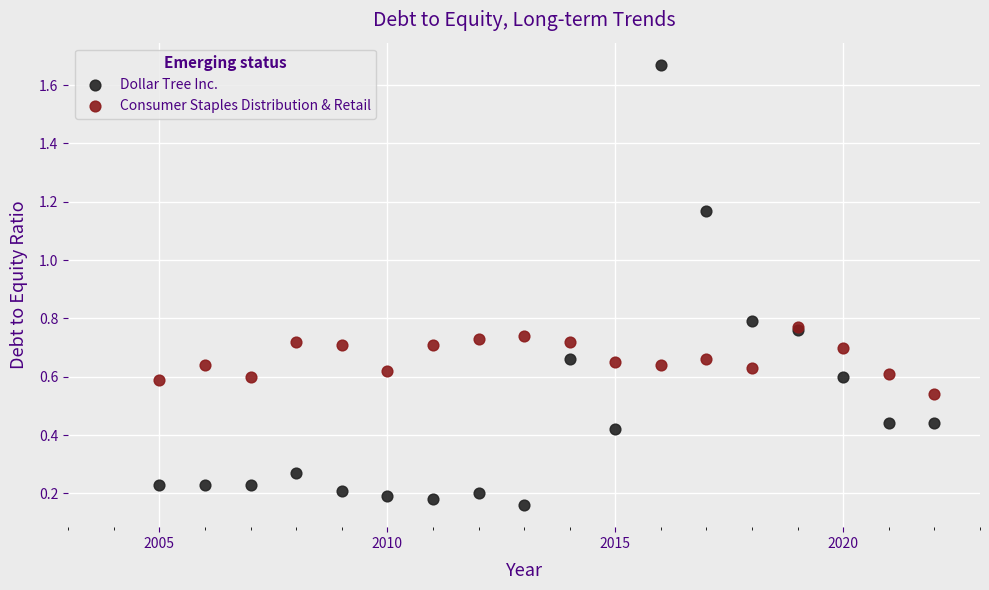

Which series reaches the maximum Y coordinate?

Dollar Tree Inc.